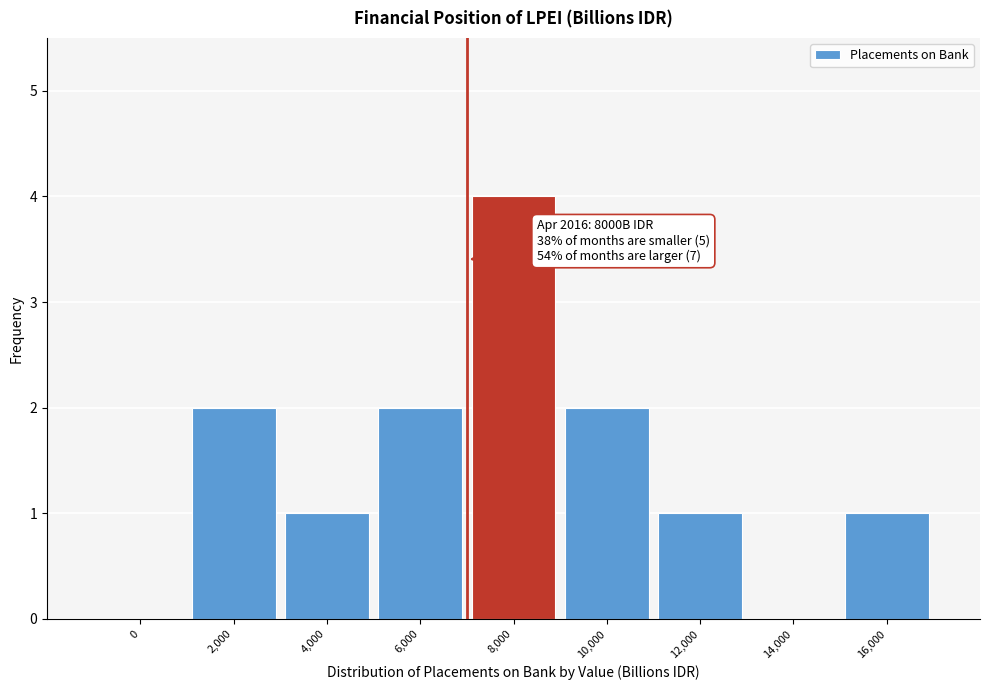

Reading right to left, extract all data points from this chart.

16,000=1	14,000=0	12,000=1	10,000=2	8,000=4	6,000=2	4,000=1	2,000=2	0=0